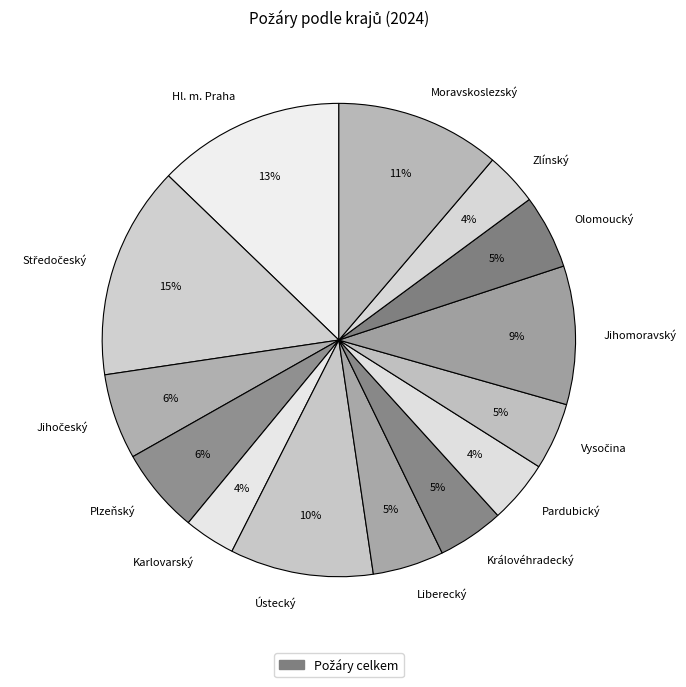

Combined, do Plzeňský and Moravskoslezský account for over 50%?

No